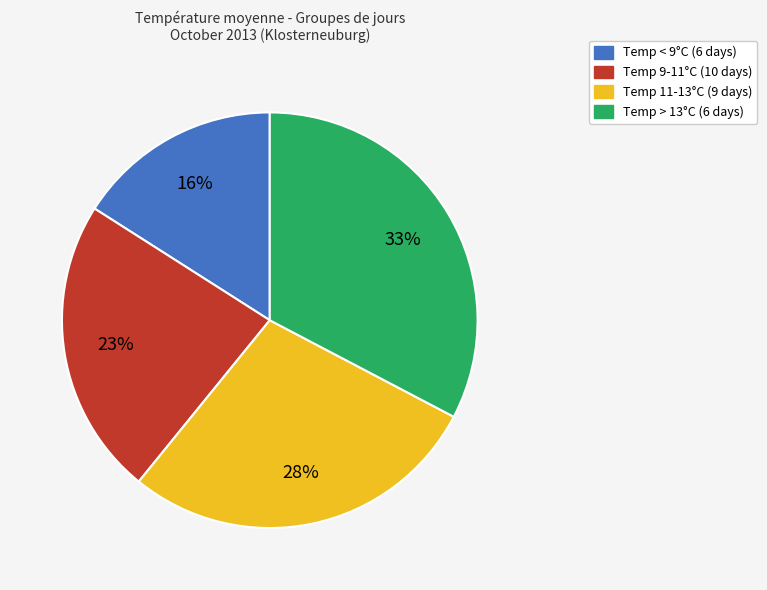

Does any single category account for the majority?

No